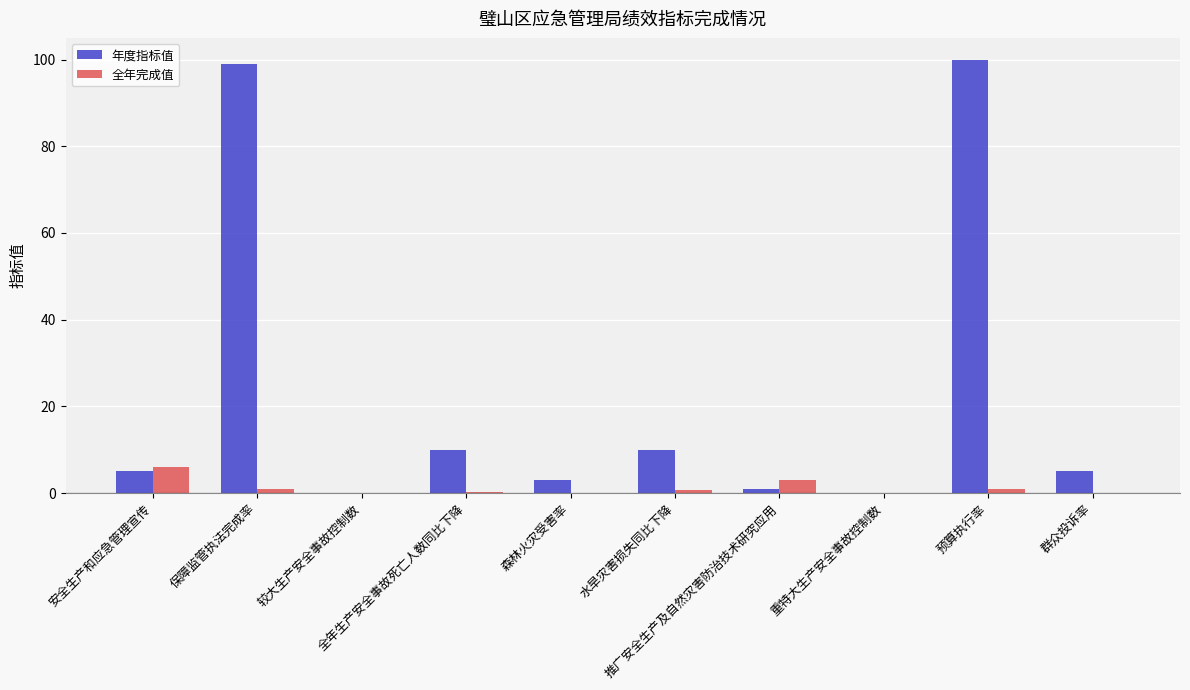

Are the bars grouped side by side (vs. stacked)?

Yes